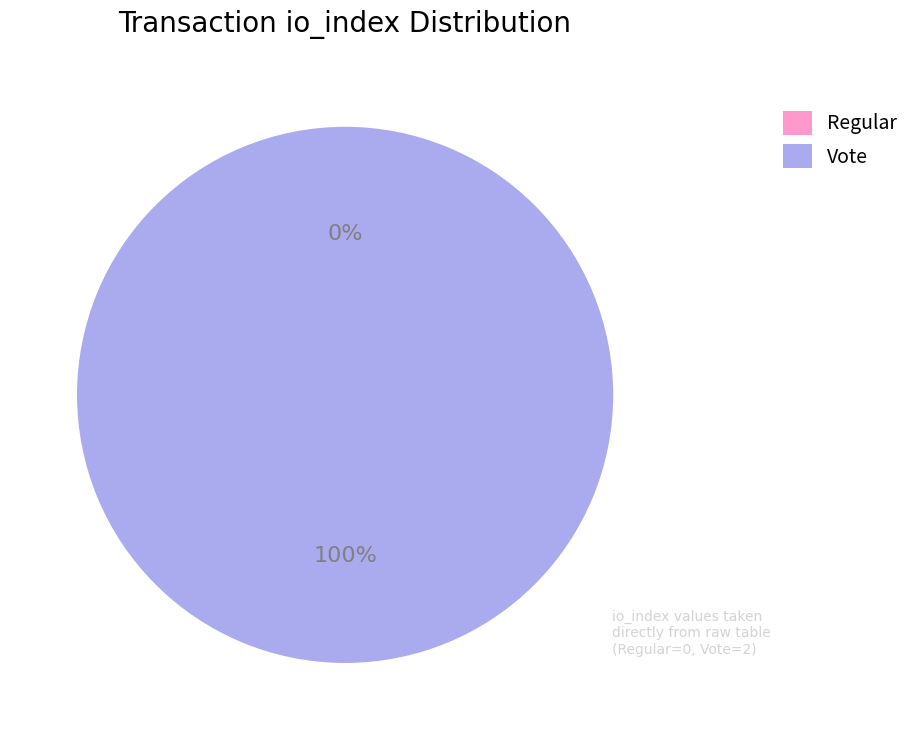

To the nearest percent, what is the average slice percentage?

50%